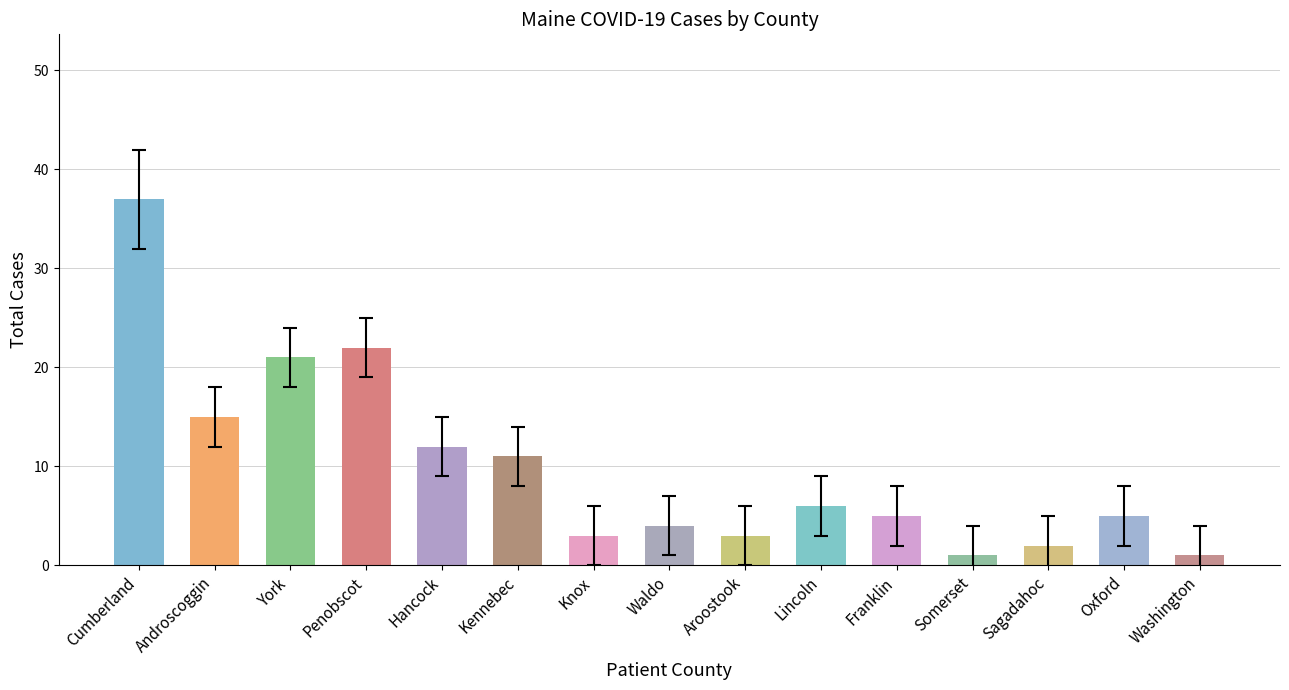

At which label does the data first exceed 5?

Cumberland